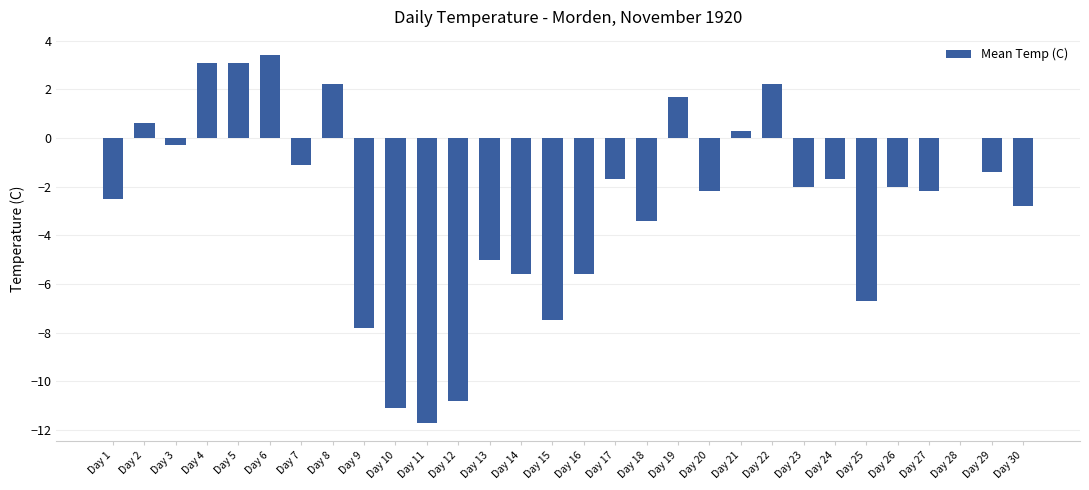

What is the approximate value at Day 5?

3.1